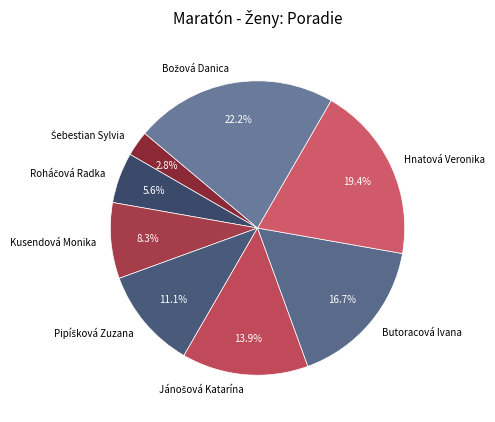

How many slices are in this pie chart?

8